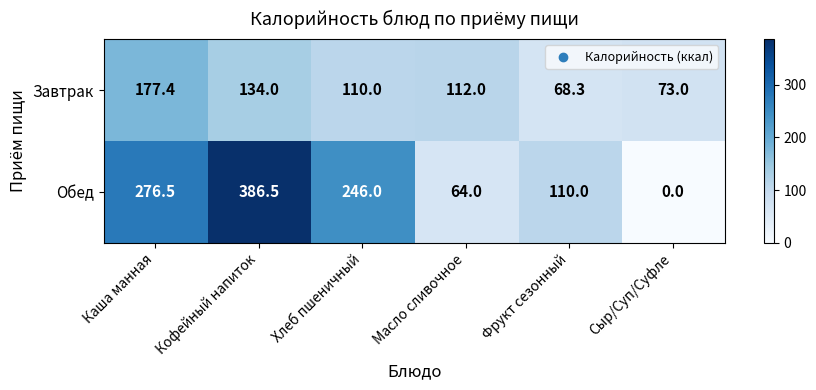

The Обед series shows 132.0 at Сыр/Суп/Суфле. True or false?

False